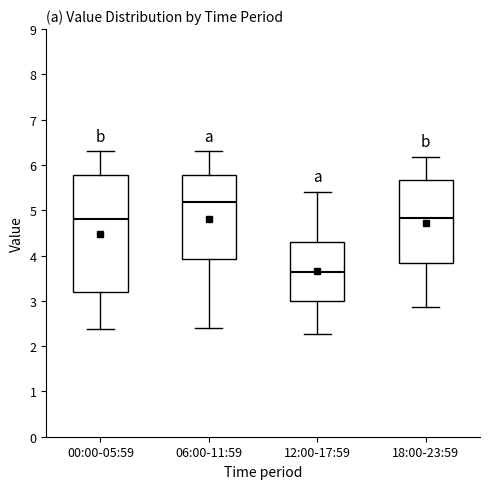

Which box's median line is the lowest?

12:00-17:59